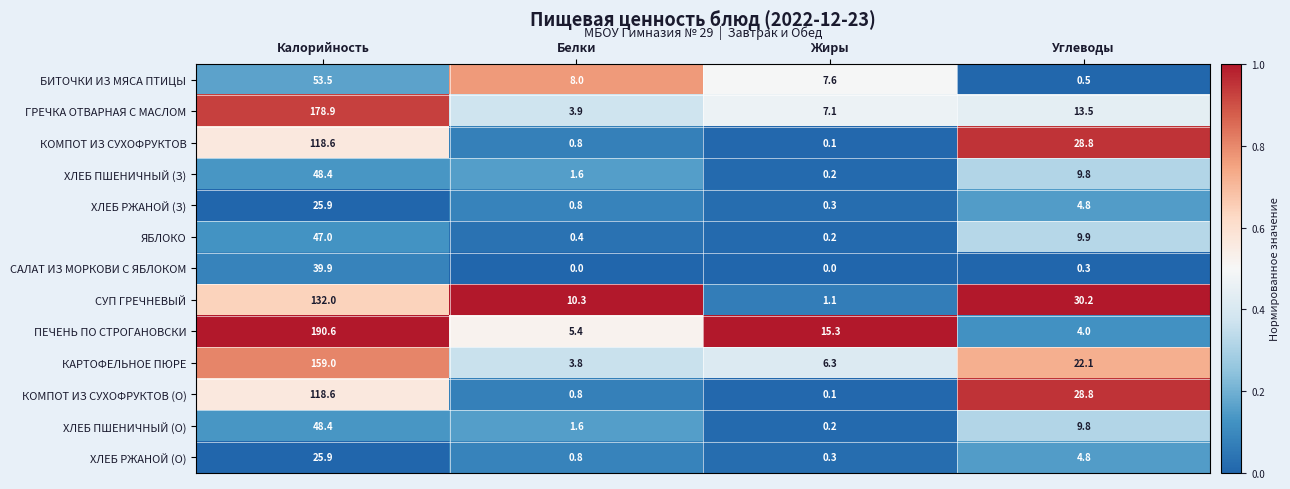

Which series has the largest total across all categories?

ПЕЧЕНЬ ПО СТРОГАНОВСКИ